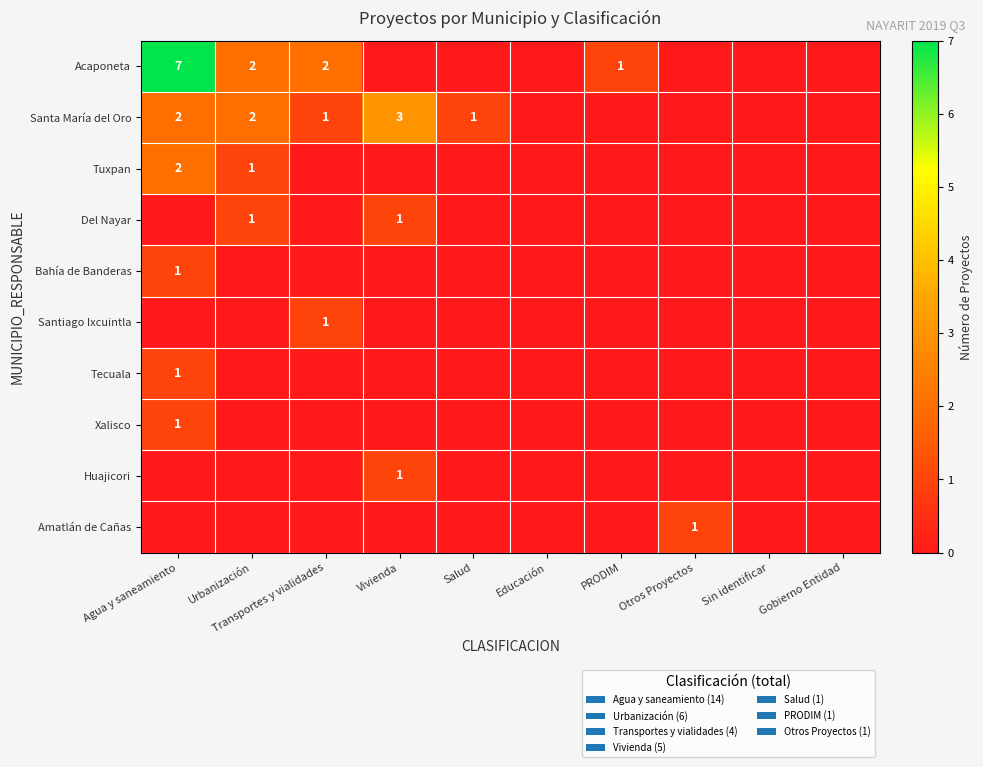

The value of Santa María del Oro at Salud is 0. True or false?

False